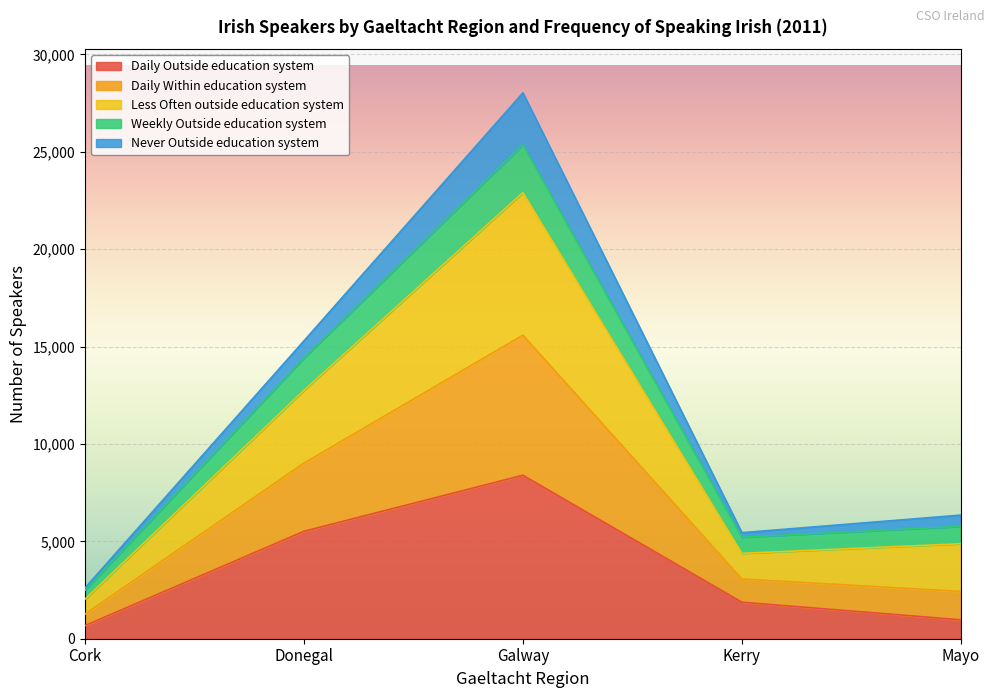

How many interior local valleys does the Less Often outside education system series have?

1